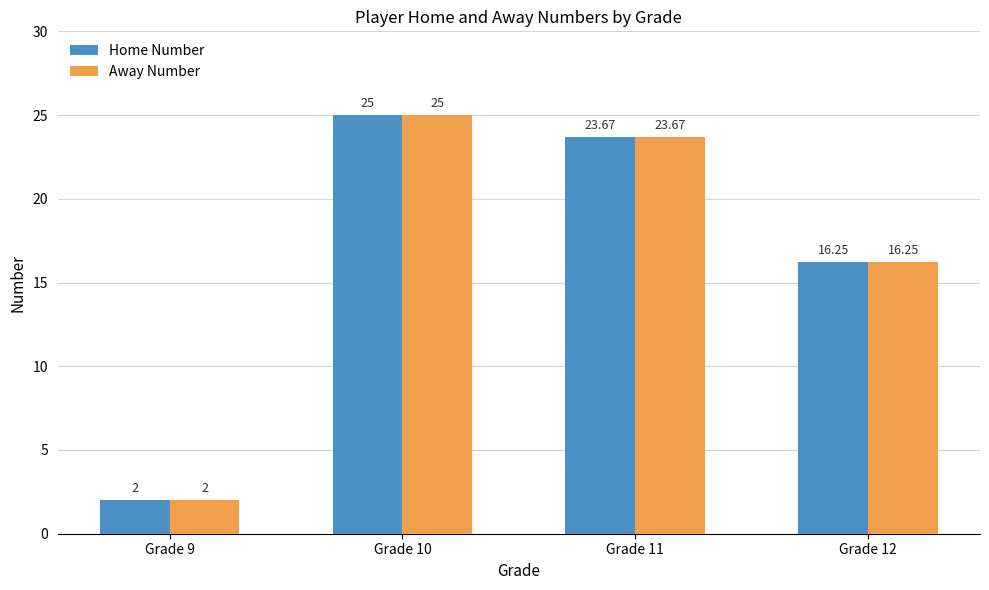

What is the maximum value shown in the chart?

25.0